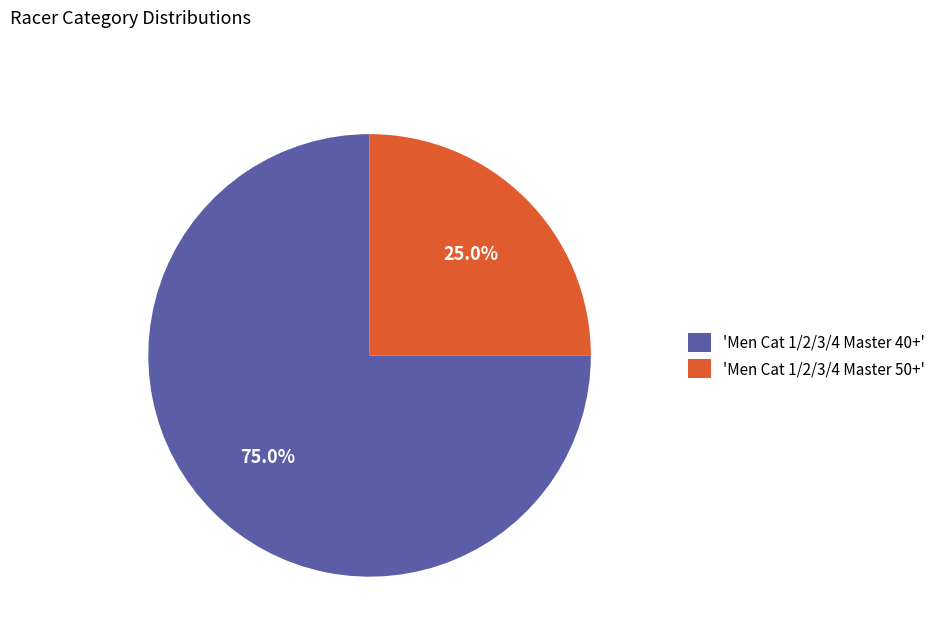

What percentage is NOT represented by 'Men Cat 1/2/3/4 Master 40+'?

25.0%